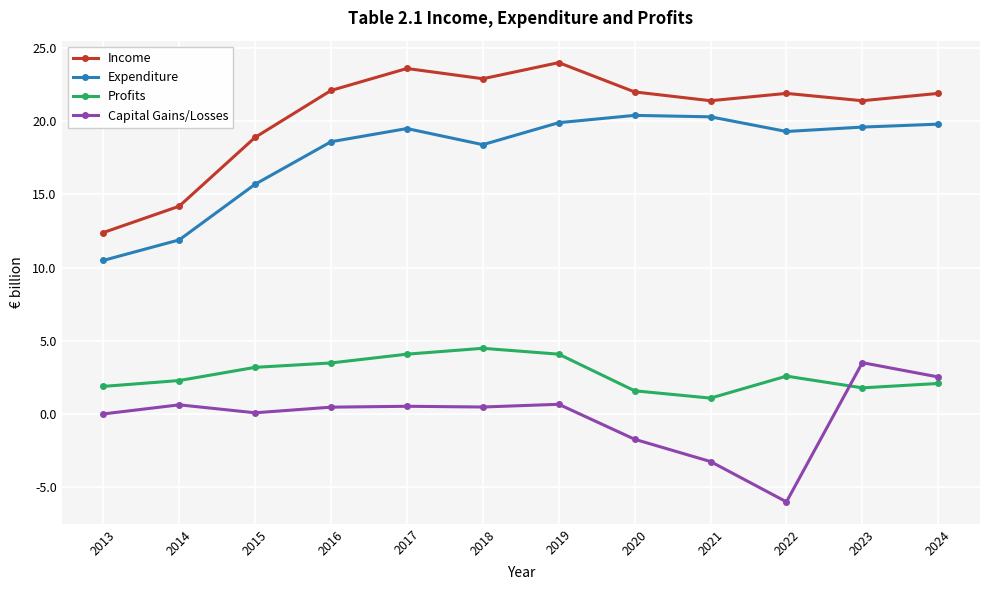

How many series are shown in this chart?

4